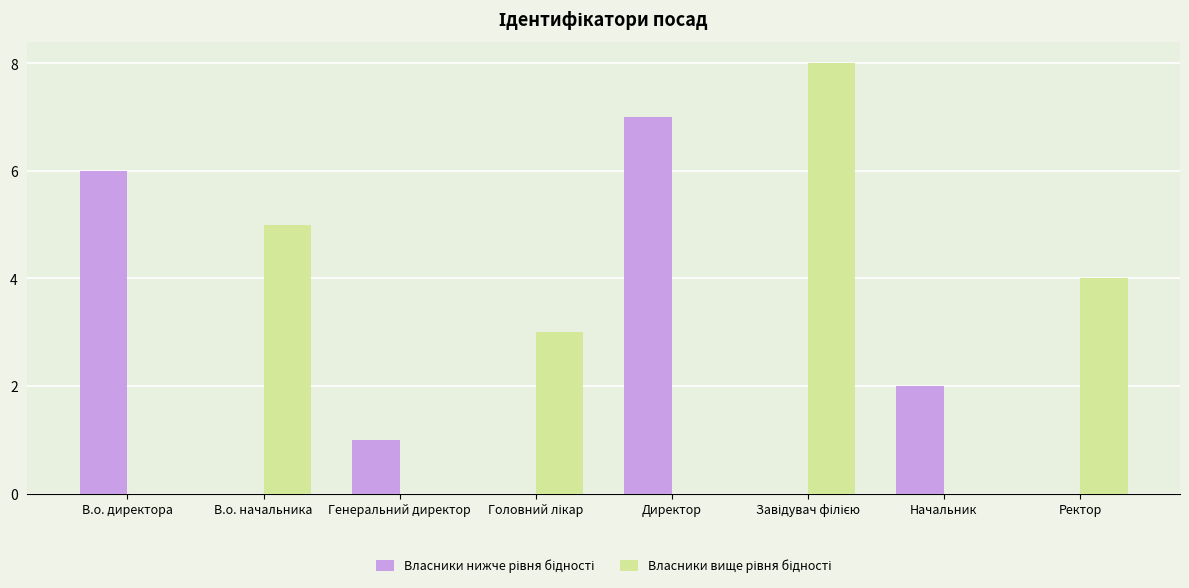

What is the total value across all series at В.о. начальника?

5